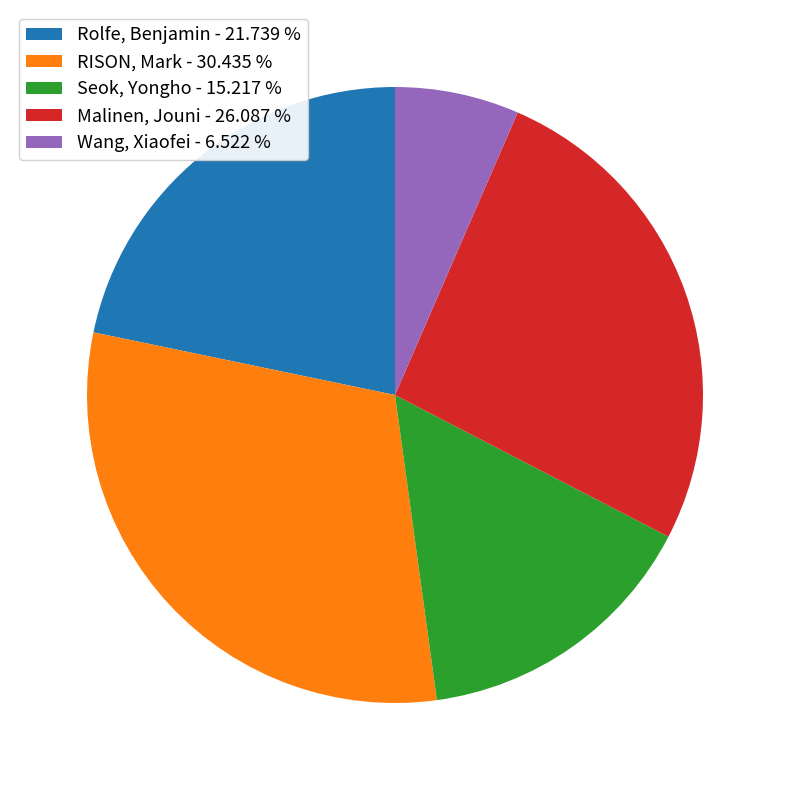

Count the number of slices in the pie.

5